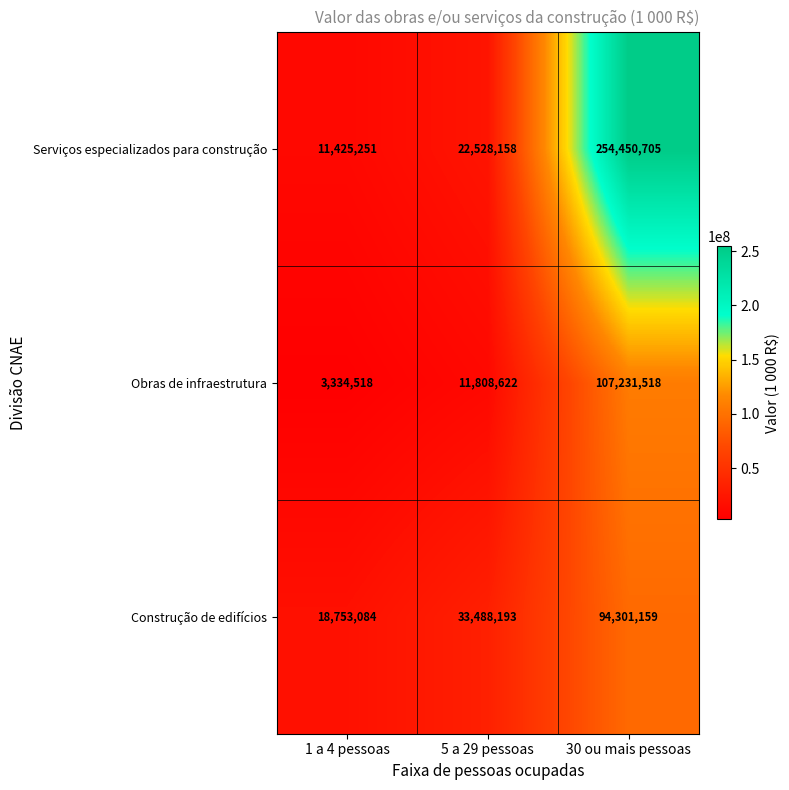

What is the total value across all series at 1 a 4 pessoas?

33512853